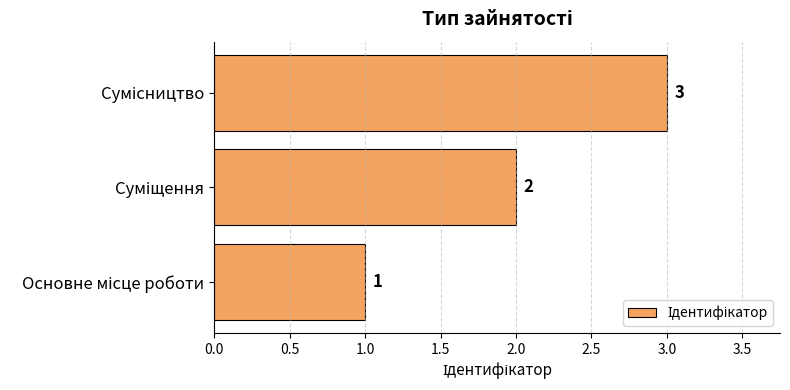

How many values are between 1 and 3?

3